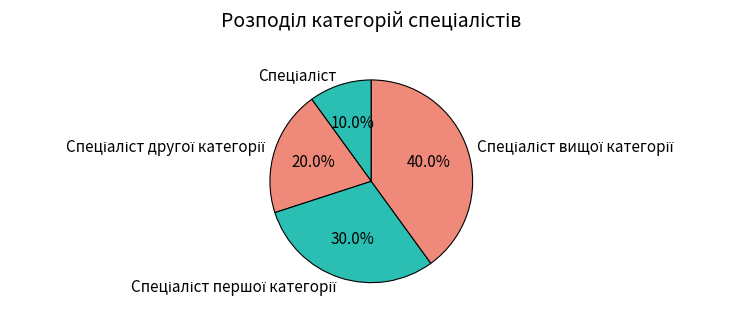

Does any single category account for the majority?

No